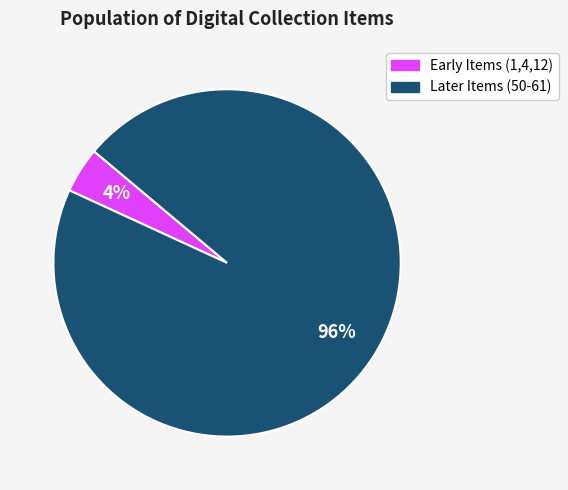

Does any single category account for the majority?

Yes